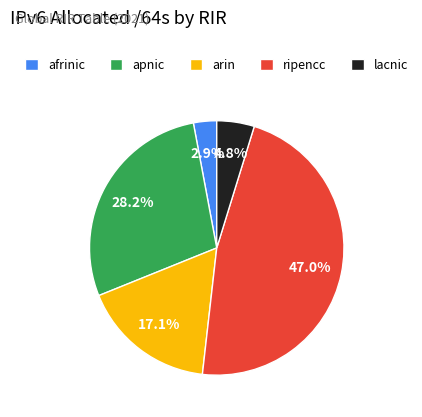

To the nearest percent, what is the average slice percentage?

20%